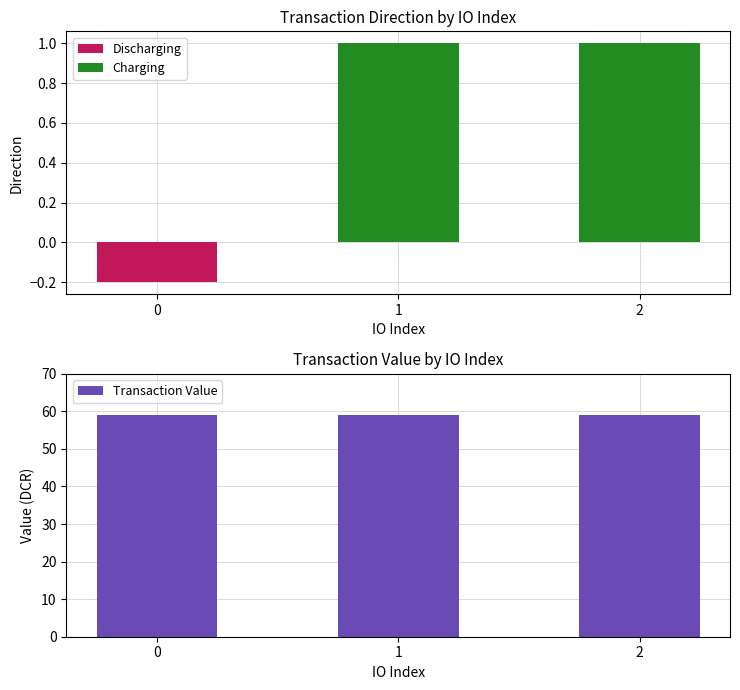

Does the chart contain any negative values?

Yes